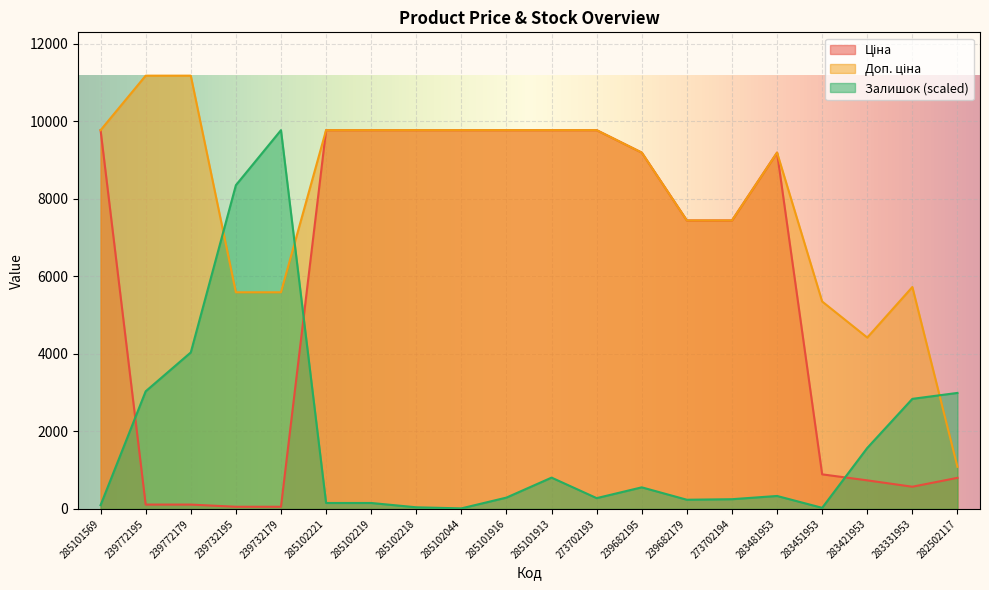

The Доп. ціна series shows 11182.0 at 239772179. True or false?

True